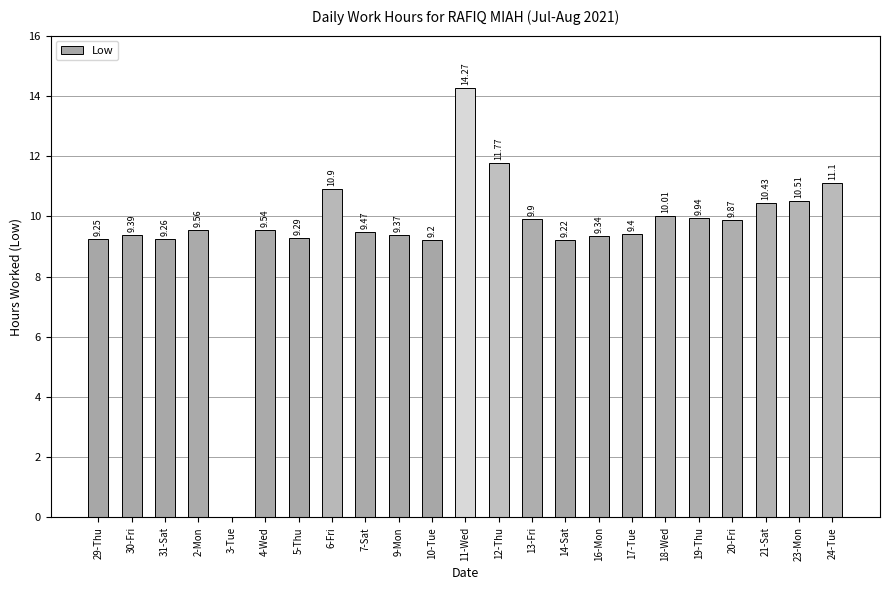

What is the approximate value at 24-Tue?

11.1